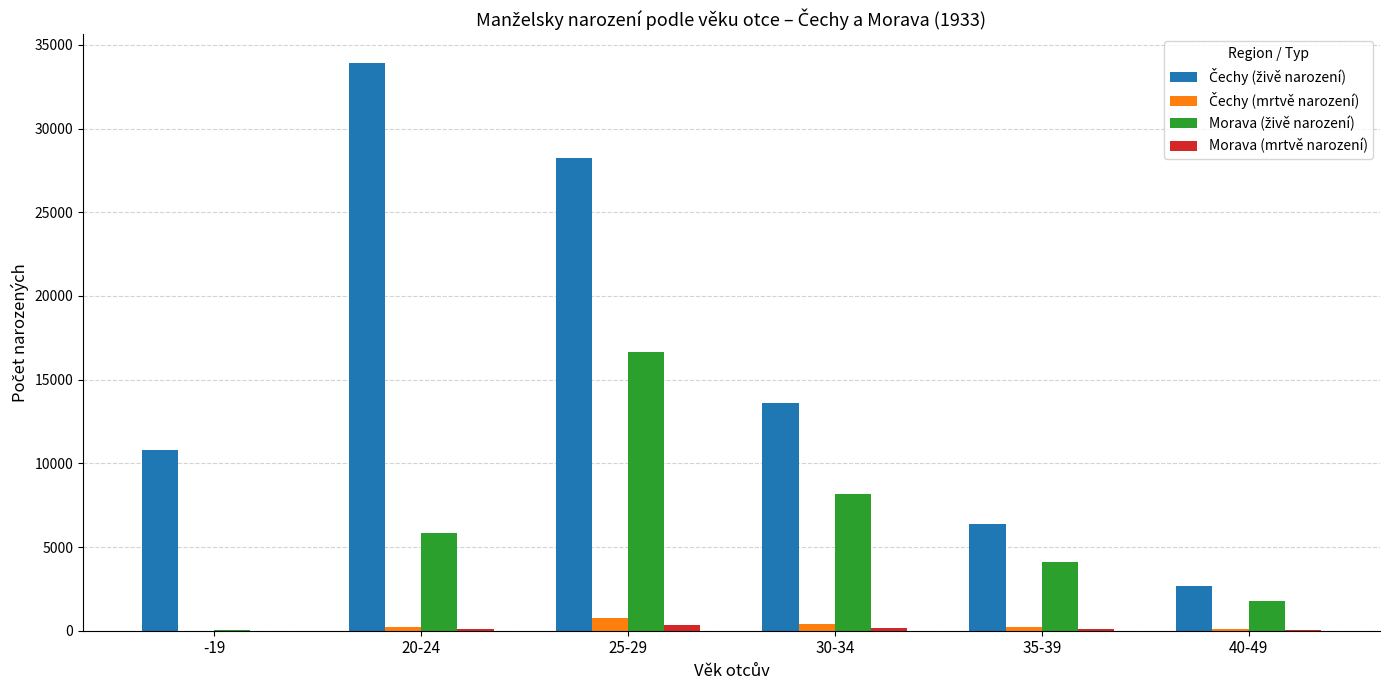

At which category is the sum across all series the highest?

25-29